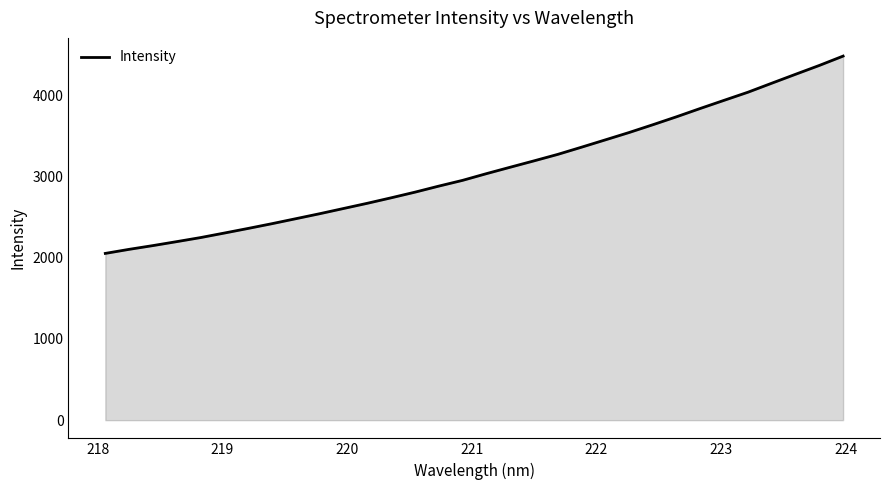

How many categories are shown in the chart?

32